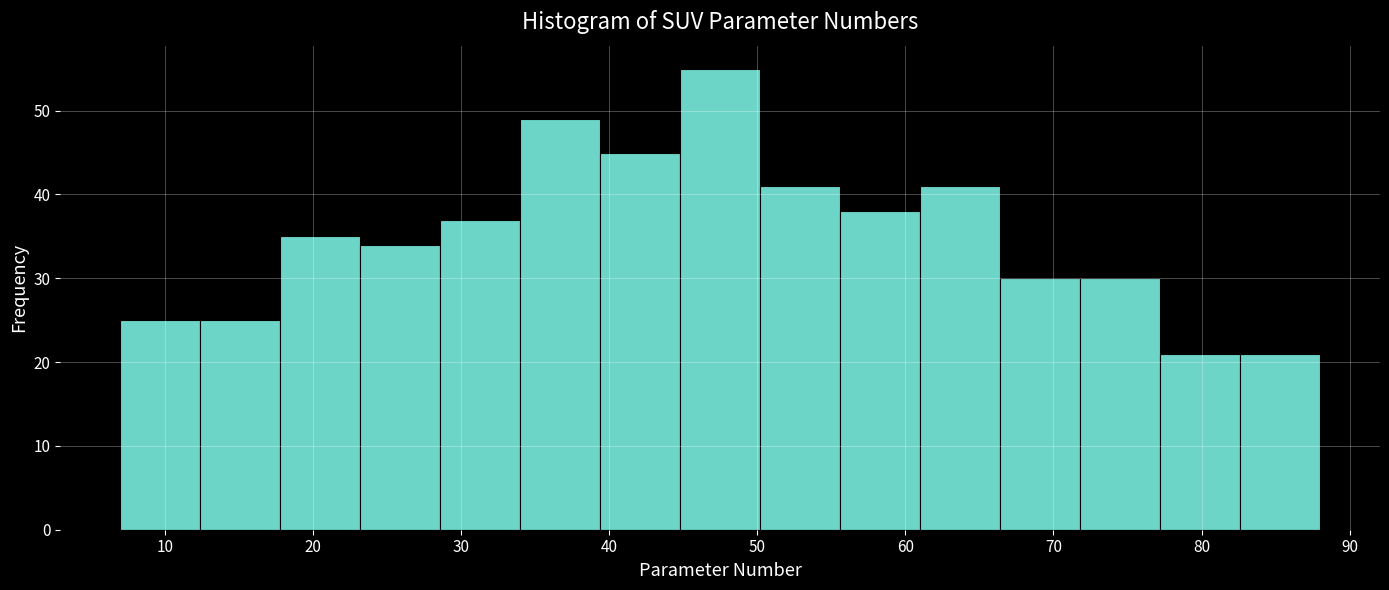

Reading left to right, list every bar in this chart as the range it spans on the x-axis followed by its height. Neither the bar edges nor the heights are printed on the chart, so give them approximately, as read against the axes.

7.0 to 12.4: 25
12.4 to 17.8: 25
17.8 to 23.2: 35
23.2 to 28.6: 34
28.6 to 34.0: 37
34.0 to 39.4: 49
39.4 to 44.8: 45
44.8 to 50.2: 55
50.2 to 55.6: 41
55.6 to 61.0: 38
61.0 to 66.4: 41
66.4 to 71.8: 30
71.8 to 77.2: 30
77.2 to 82.6: 21
82.6 to 88.0: 21